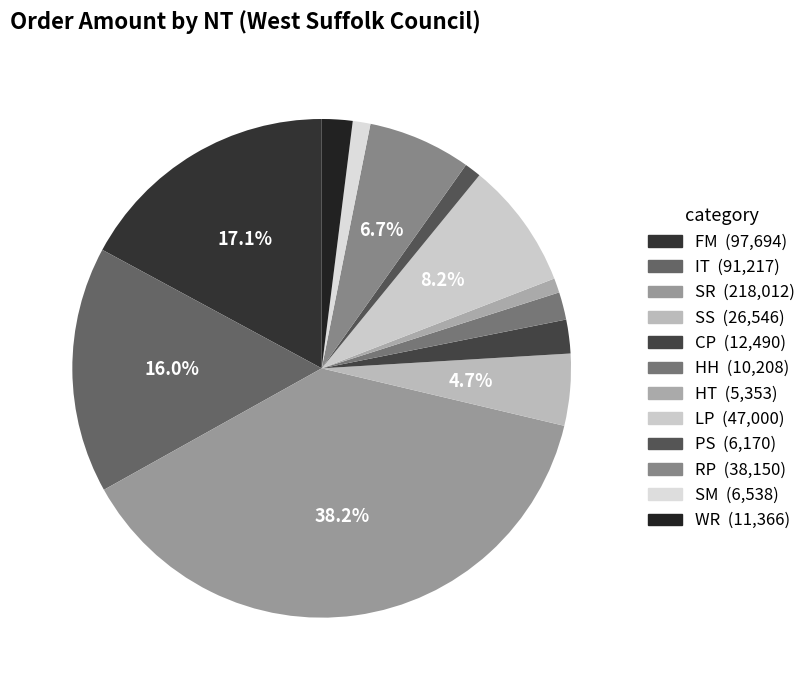

Rank the categories by value from highest to lowest.

SR, FM, IT, LP, RP, SS, CP, WR, HH, SM, PS, HT